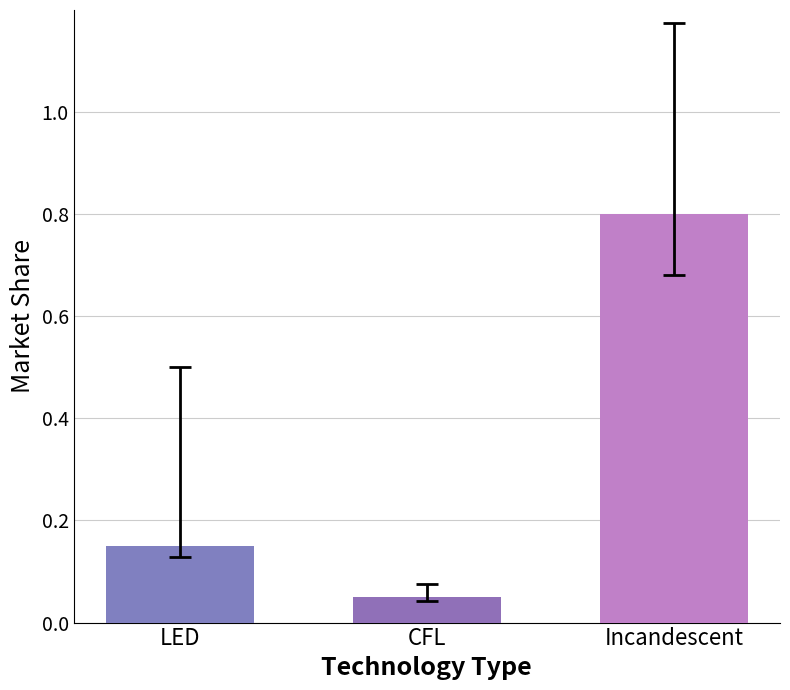

The chart shows a value of 0.4 at Incandescent. True or false?

False